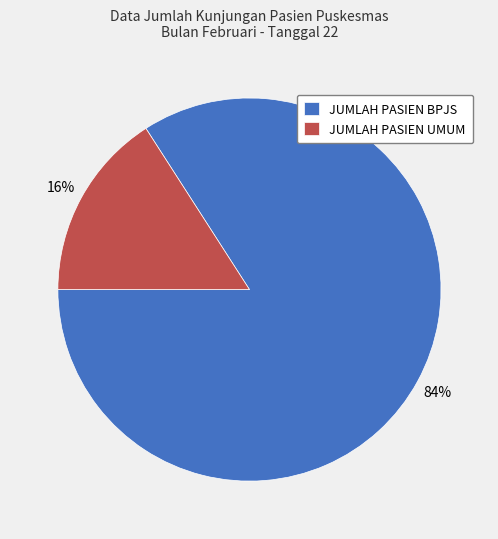

Is there a majority slice in this chart?

Yes